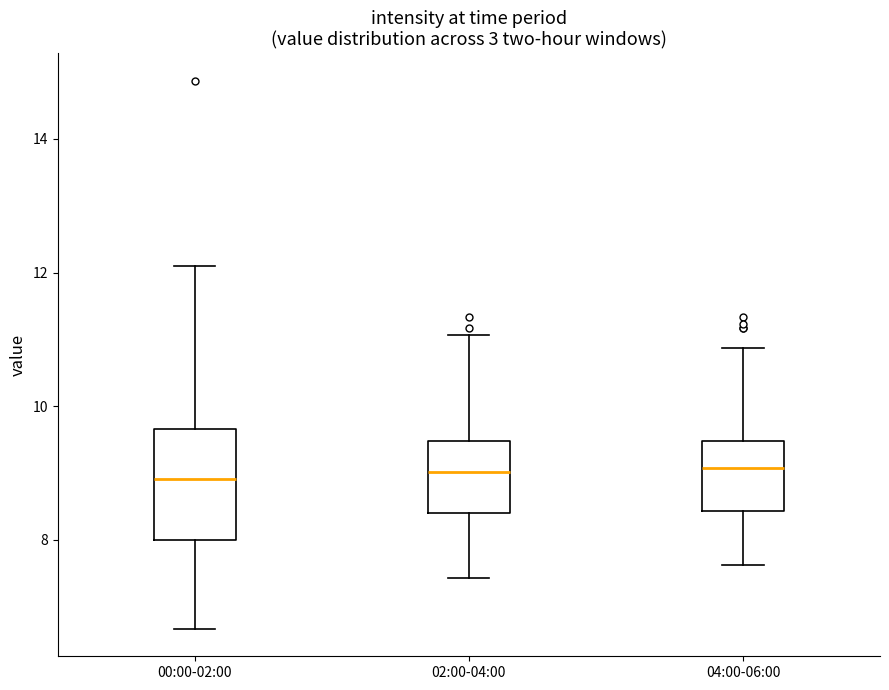

Reading left to right, read every box against the y-axis: the position of its median line, the range the box covers, and the ends of its whiskers. The values are not printed on the chart, so give them approximately, as read against the axis.

00:00-02:00: median 9.0, box 8.0 to 9.6, whiskers 6.6 to 12.2
02:00-04:00: median 9.0, box 8.4 to 9.4, whiskers 7.4 to 11.0
04:00-06:00: median 9.0, box 8.4 to 9.4, whiskers 7.6 to 10.8